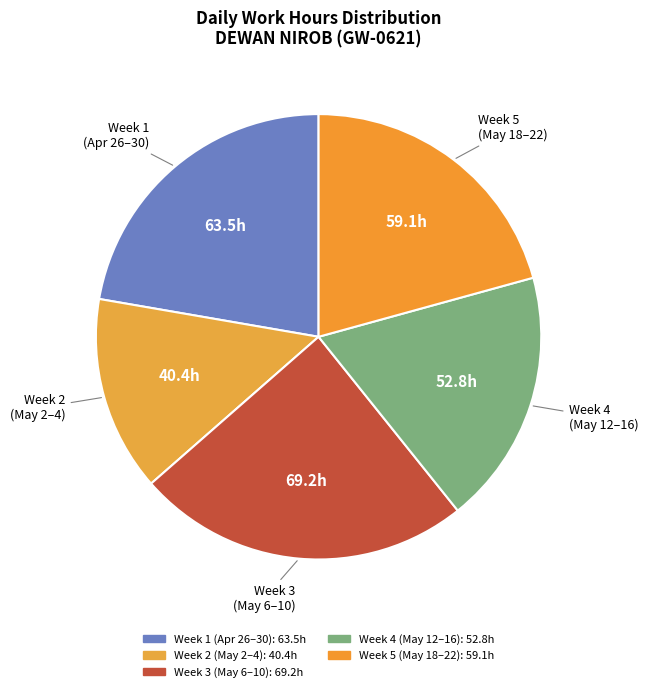

How many segments does this pie chart have?

5